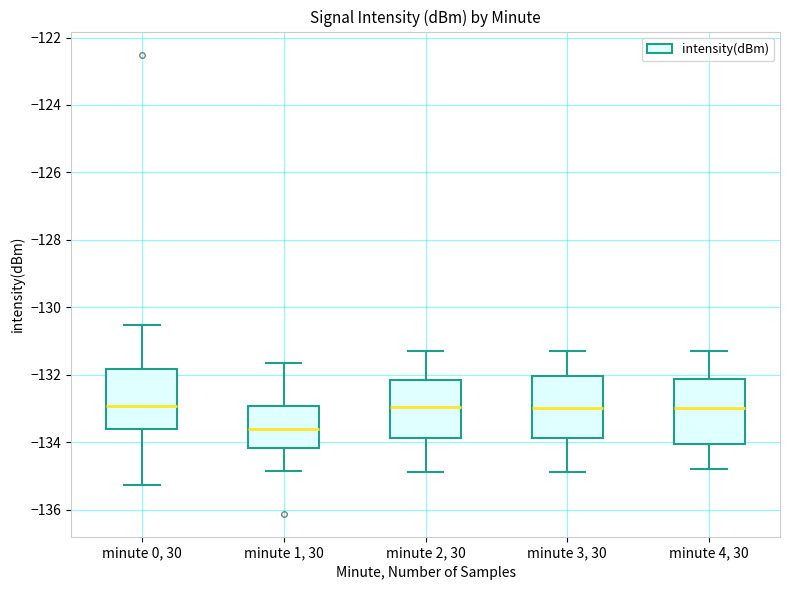

Reading left to right, read every box against the y-axis: the position of its median line, the range the box covers, and the ends of its whiskers. The values are not printed on the chart, so give them approximately, as read against the axis.

minute 0, 30: median -133.0, box -133.6 to -131.8, whiskers -135.2 to -130.6
minute 1, 30: median -133.6, box -134.2 to -133.0, whiskers -134.8 to -131.6
minute 2, 30: median -133.0, box -133.8 to -132.2, whiskers -134.8 to -131.2
minute 3, 30: median -133.0, box -133.8 to -132.0, whiskers -134.8 to -131.2
minute 4, 30: median -133.0, box -134.0 to -132.2, whiskers -134.8 to -131.2